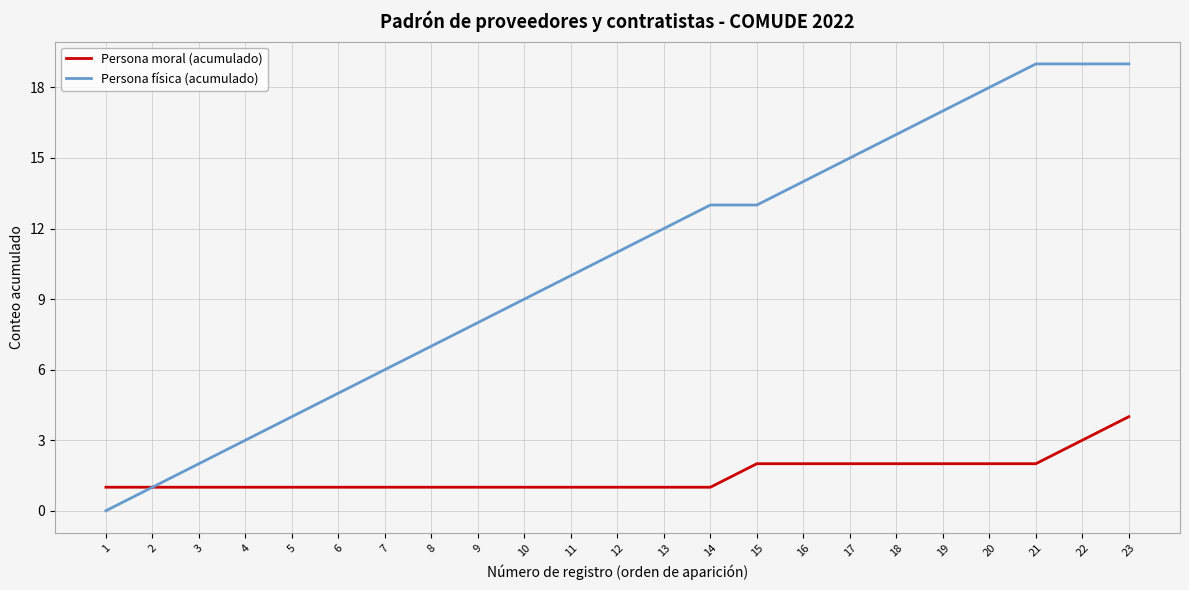

Reading left to right, what are all the values shown in this chart?

Persona moral (acumulado): 1=1	2=1	3=1	4=1	5=1	6=1	7=1	8=1	9=1	10=1	11=1	12=1	13=1	14=1	15=2	16=2	17=2	18=2	19=2	20=2	21=2	22=3	23=4
Persona física (acumulado): 1=0	2=1	3=2	4=3	5=4	6=5	7=6	8=7	9=8	10=9	11=10	12=11	13=12	14=13	15=13	16=14	17=15	18=16	19=17	20=18	21=19	22=19	23=19